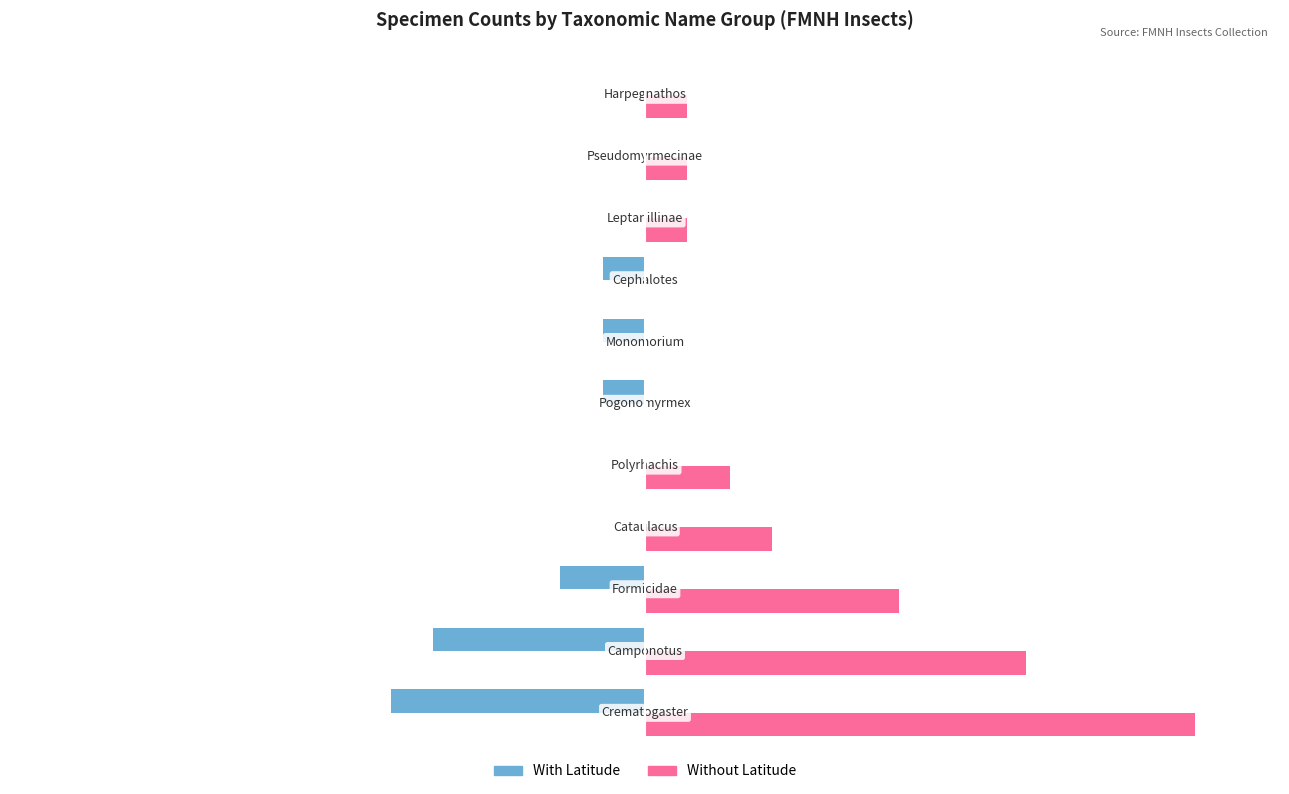

What are all the series names shown in the legend?

With Latitude, Without Latitude